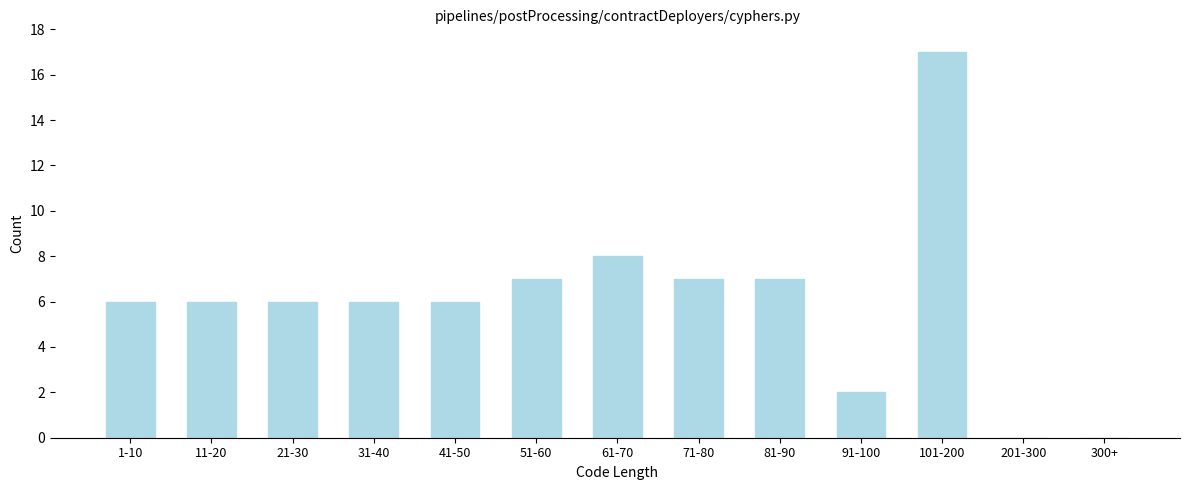

Reading left to right, transcribe all the data shown in this chart.

1-10=6	11-20=6	21-30=6	31-40=6	41-50=6	51-60=7	61-70=8	71-80=7	81-90=7	91-100=2	101-200=17	201-300=0	300+=0